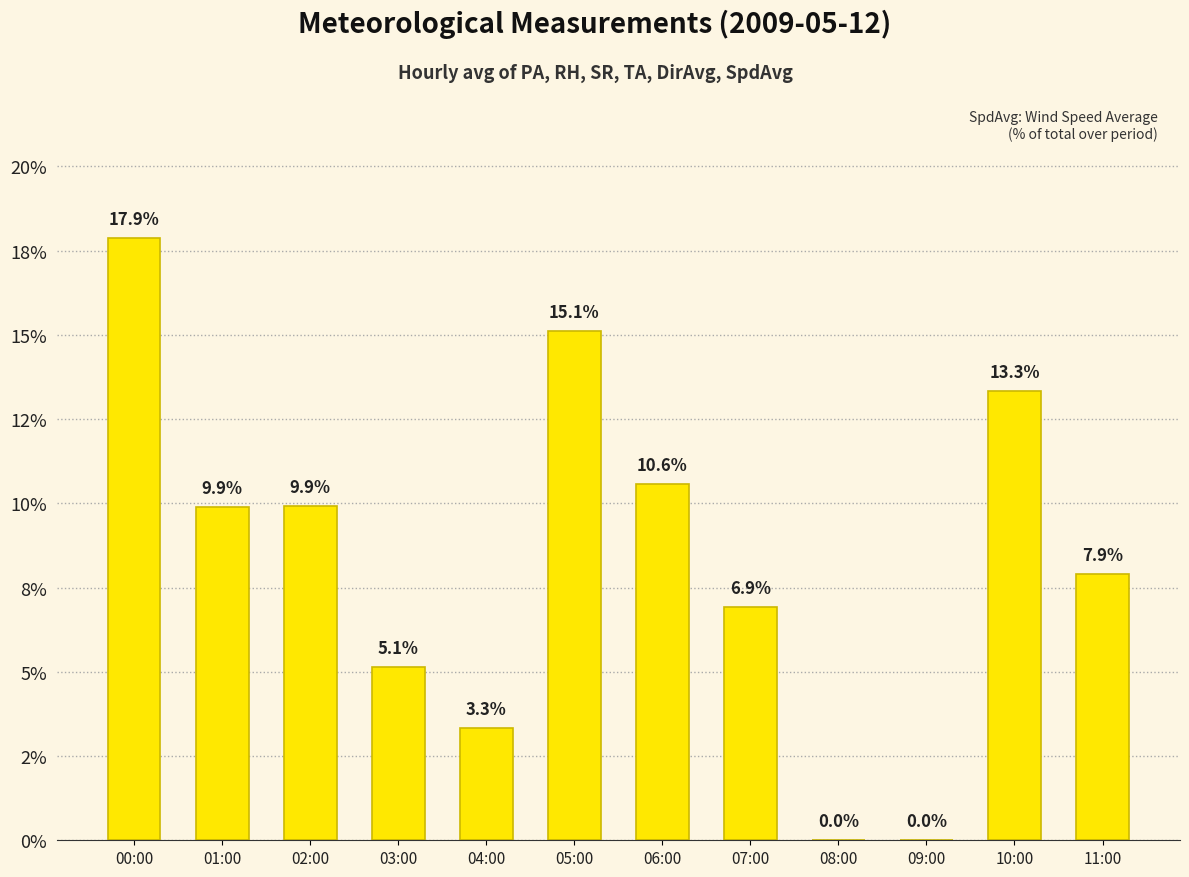

What is the greatest value displayed?

17.9